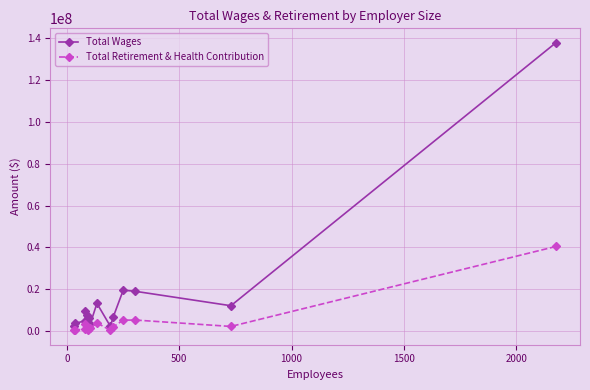

Which series has the largest total across all categories?

Total Wages